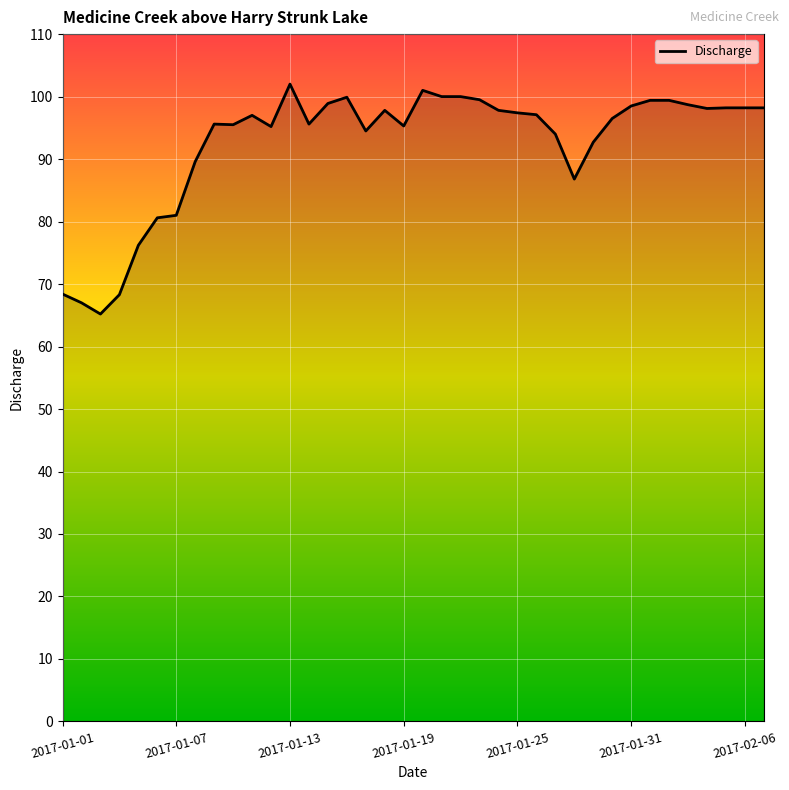

What is the difference between the second highest and minimum values?

35.8